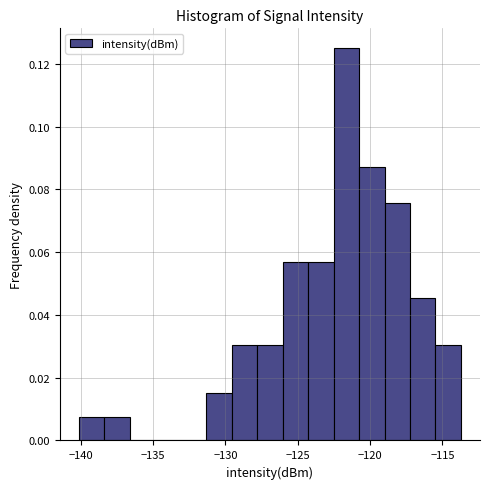

Read against the x-axis, roughly where is the centre of the tallest bar?

-121.5